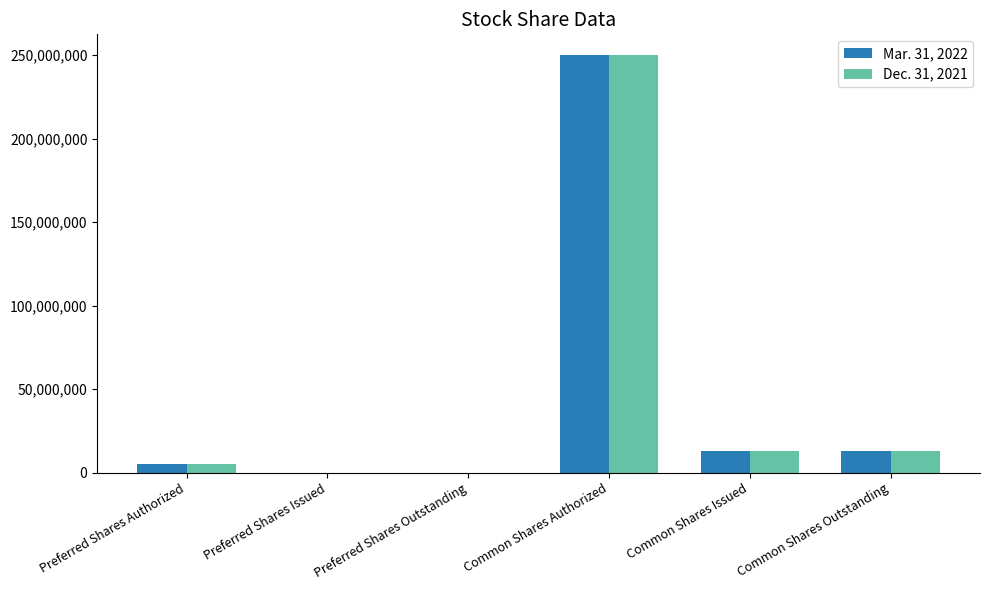

At which label does Mar. 31, 2022 reach its peak?

Common Shares Authorized